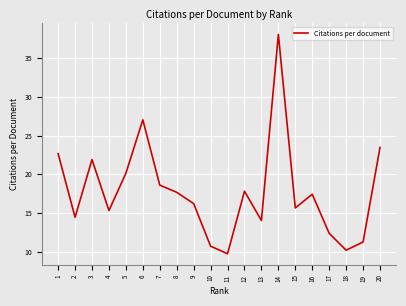

What is the ratio of the value at 14 to the value at 15?

2.4